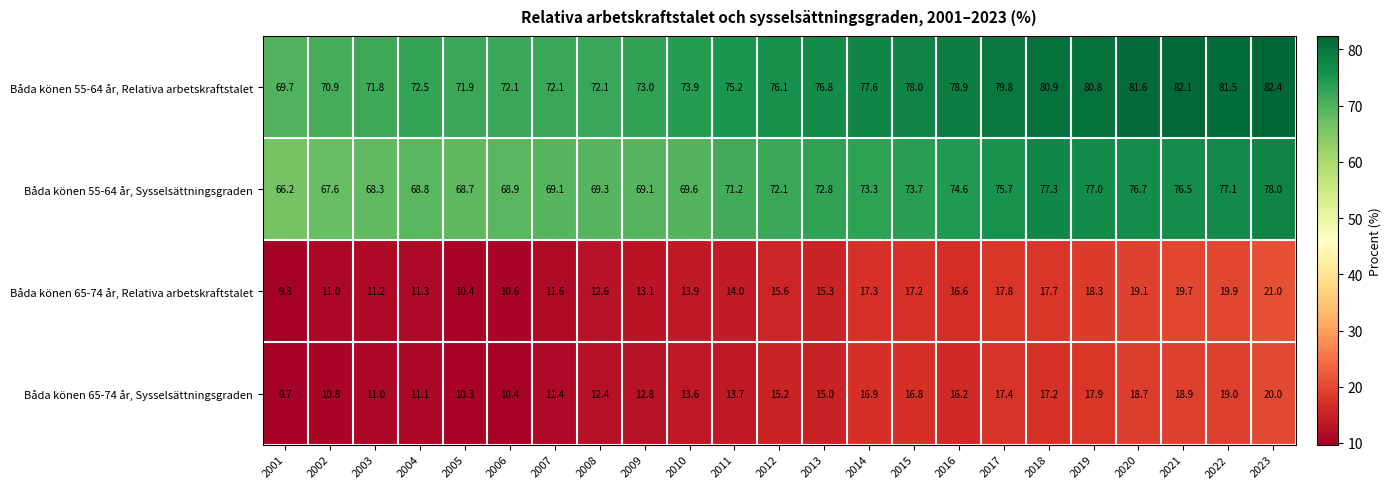

At which category is the sum across all series the highest?

2023